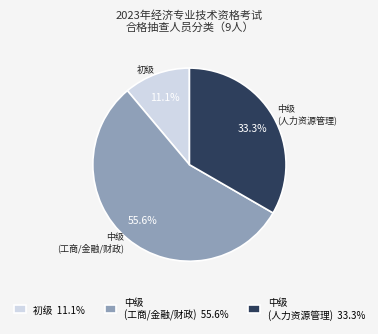

To the nearest percent, what is the difference between the largest and smallest slice percentages?

44%